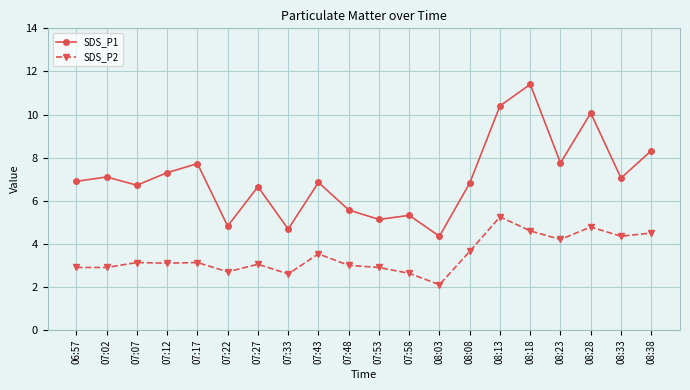

What is the spread (max minus min) of values at 06:57?

4.0